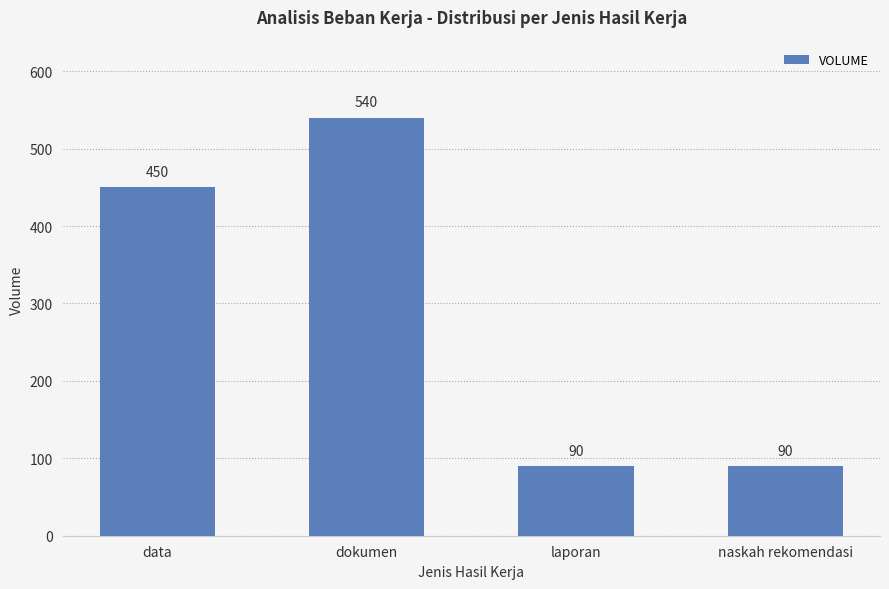

What is the value of the 3rd bar from the left?

90